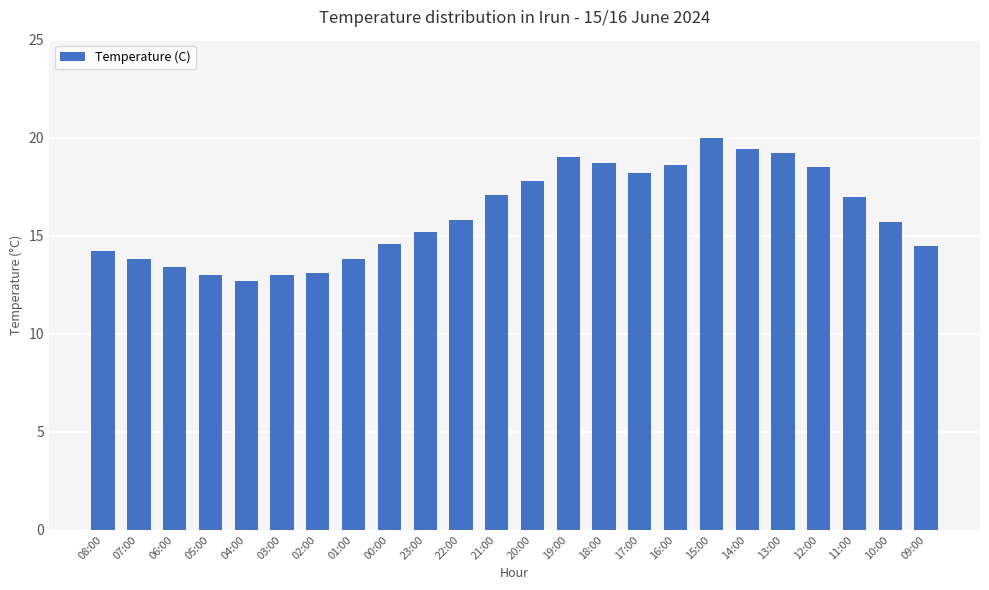

What is the sum of the values at 13:00 and 11:00?

36.2